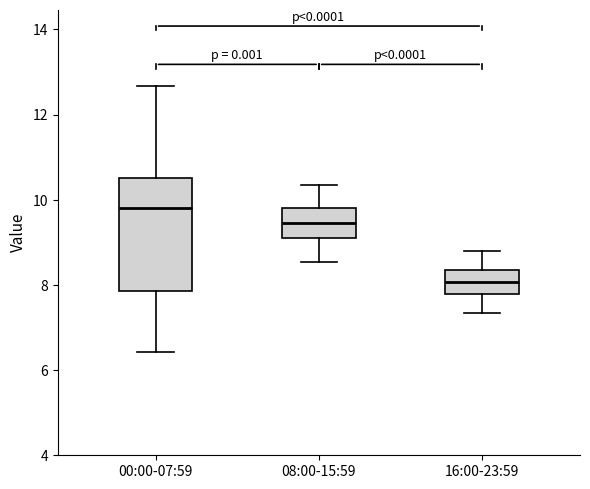

Where does the upper whisker of the box for 16:00-23:59 end on the y-axis? The values are not printed on the chart, so give them approximately, as read against the axis.

8.8